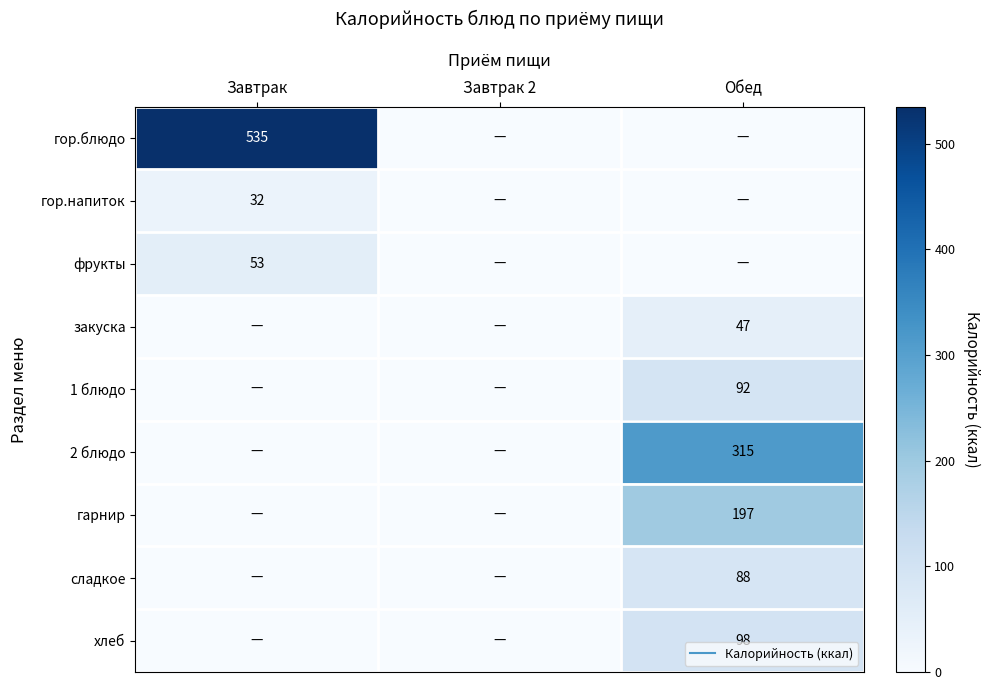

The гарнир series shows 127.1 at Завтрак 2. True or false?

False